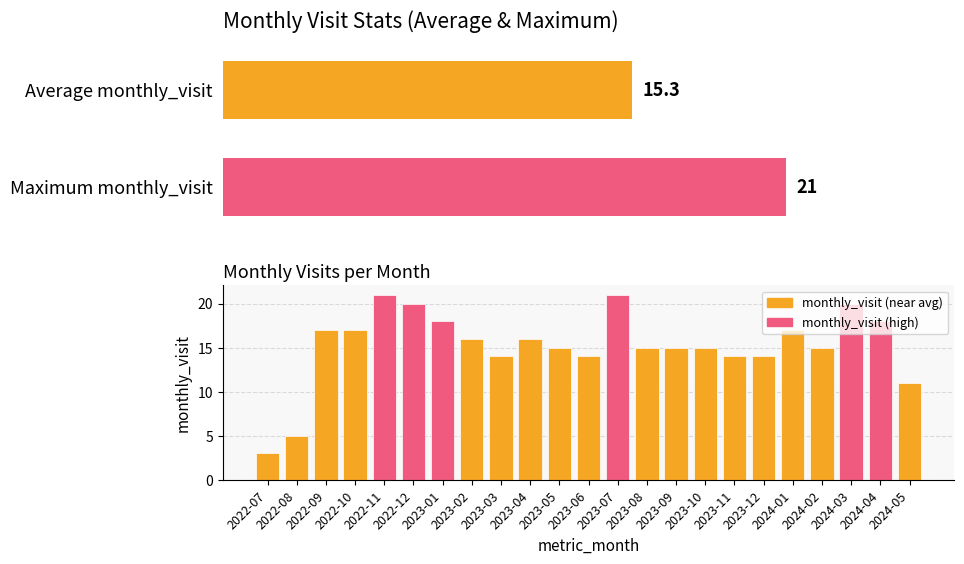

Is it true that the value at 2023-08 is 15?

True